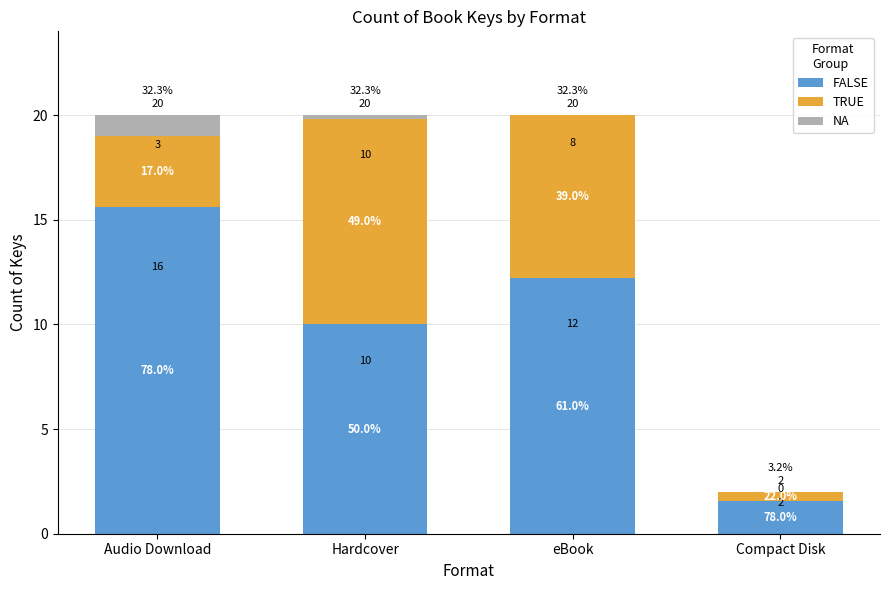

What is the label of the 3rd bar from the left?

eBook